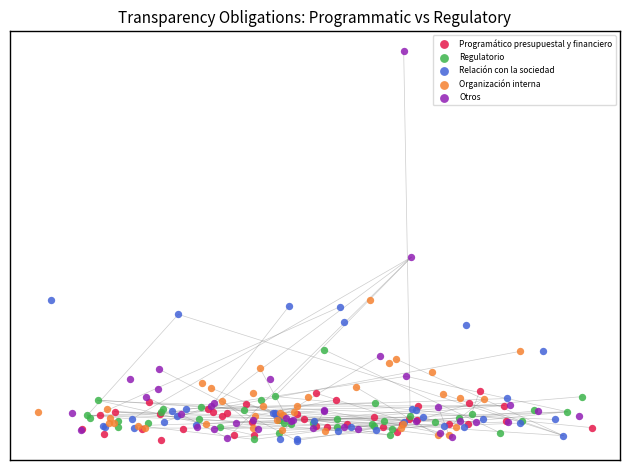

What are all the series names shown in the legend?

Programático presupuestal y financiero, Regulatorio, Relación con la sociedad, Organización interna, Otros